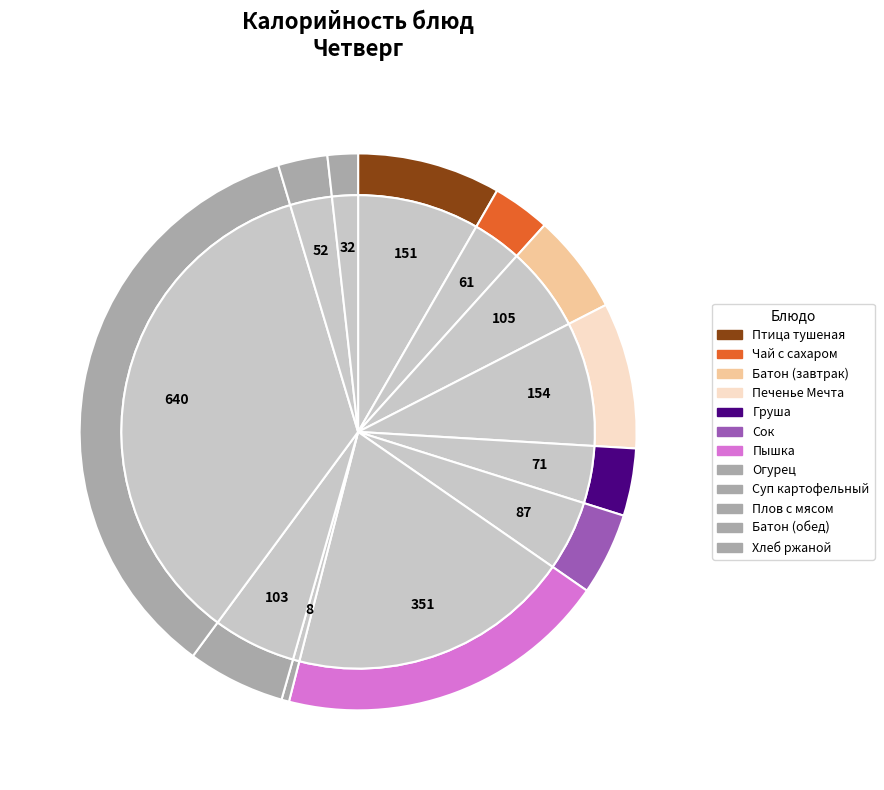

True or false: Батон йодированный (обед) accounts for 3% of the total.

True